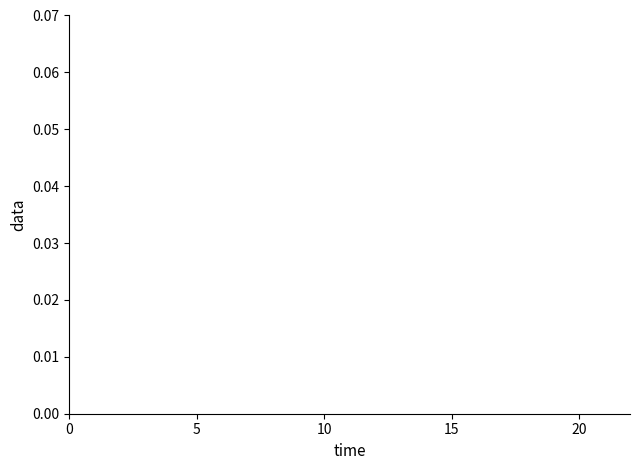

The chart shows a value of 0.2 at 6. True or false?

False